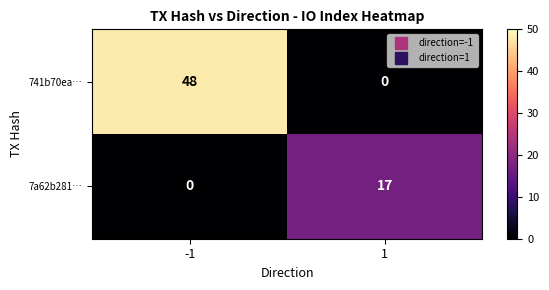

Rank the categories by 741b70ea… value from highest to lowest.

-1, 1